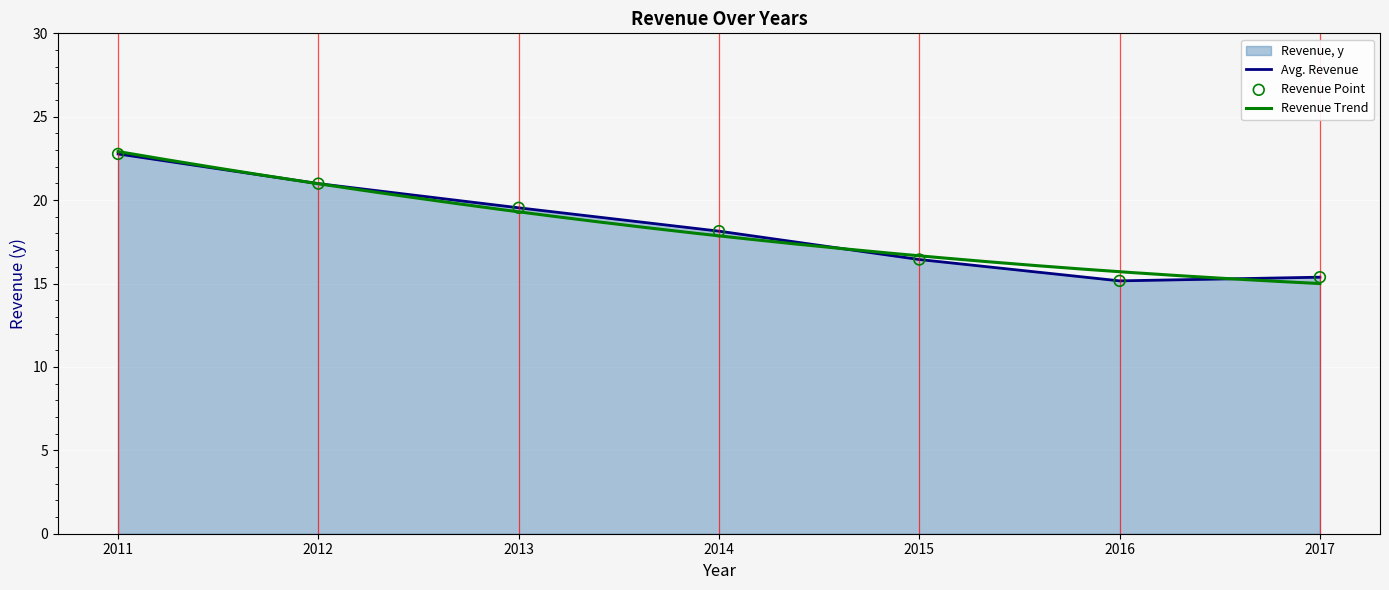

What is the ratio of the value at 2015 to the value at 2012?

0.8